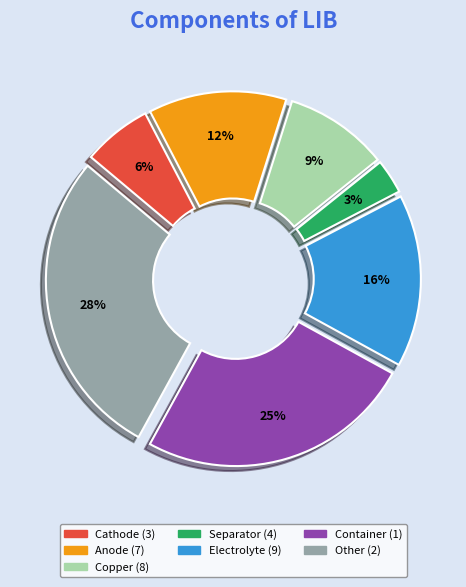

Count the number of slices in the pie.

7